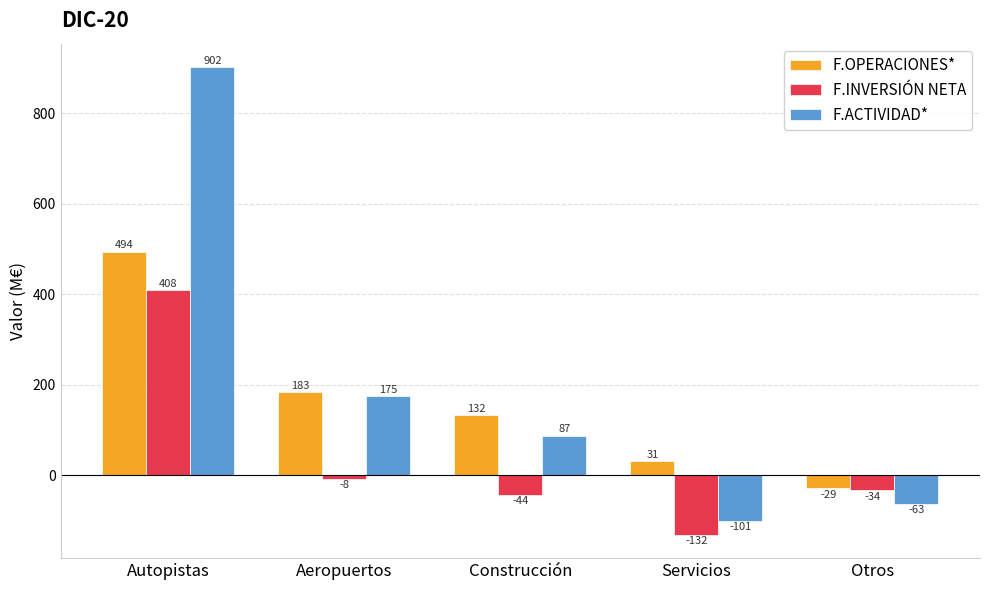

Reading left to right, extract all data points from this chart.

F.OPERACIONES*: Autopistas=494	Aeropuertos=183	Construcción=132	Servicios=31	Otros=-29
F.INVERSIÓN NETA: Autopistas=408	Aeropuertos=-8	Construcción=-44	Servicios=-132	Otros=-34
F.ACTIVIDAD*: Autopistas=902	Aeropuertos=175	Construcción=87	Servicios=-101	Otros=-63